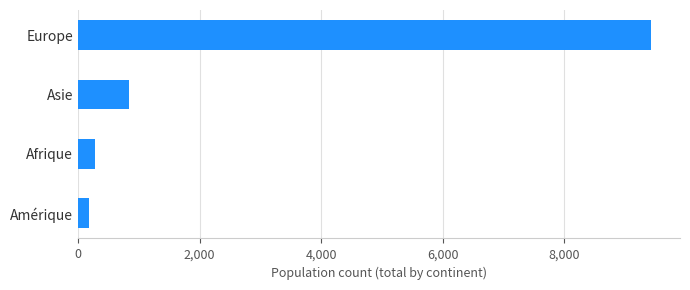

What is the change in value from Asie to Europe?

+8593